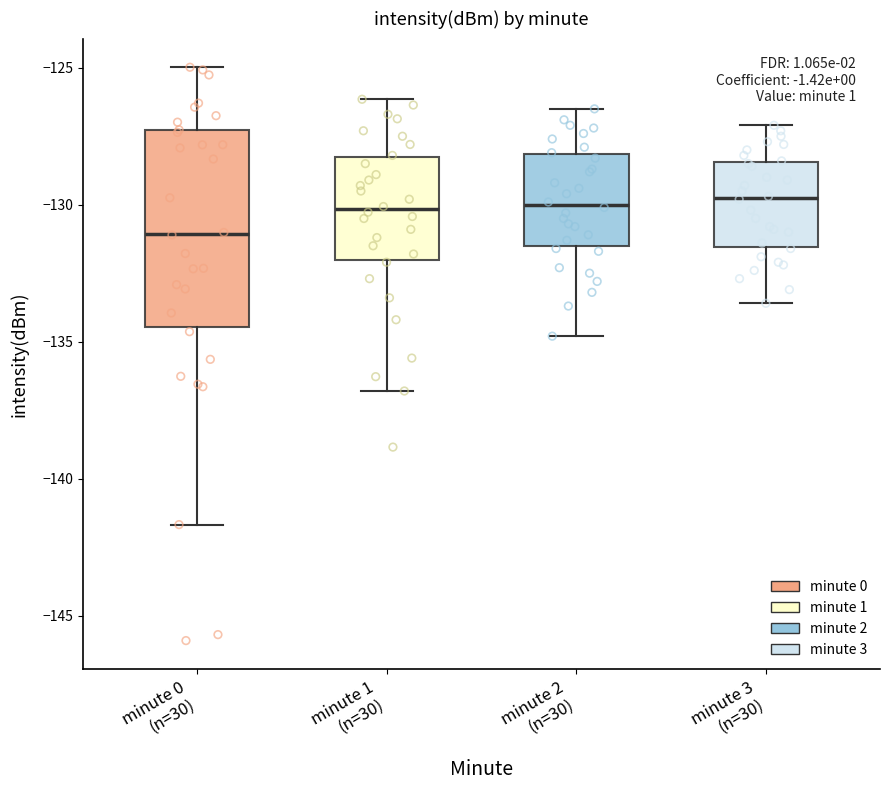

Where does the upper whisker of the box for minute 3 (n=30) end on the y-axis? The values are not printed on the chart, so give them approximately, as read against the axis.

-127.0